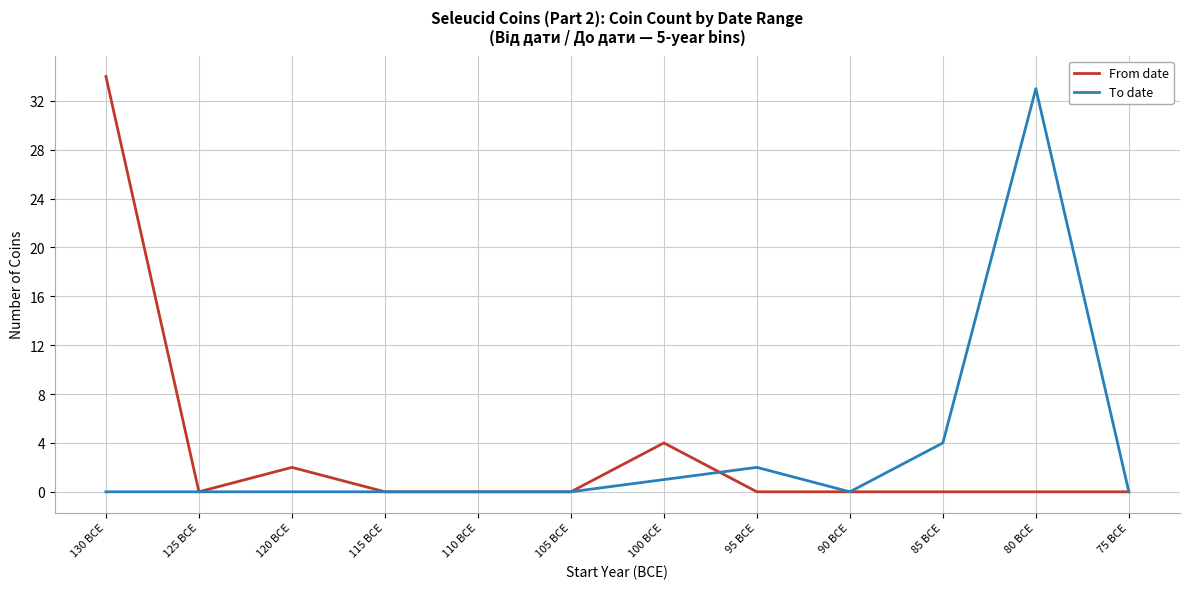

How many lines are shown in the chart?

2